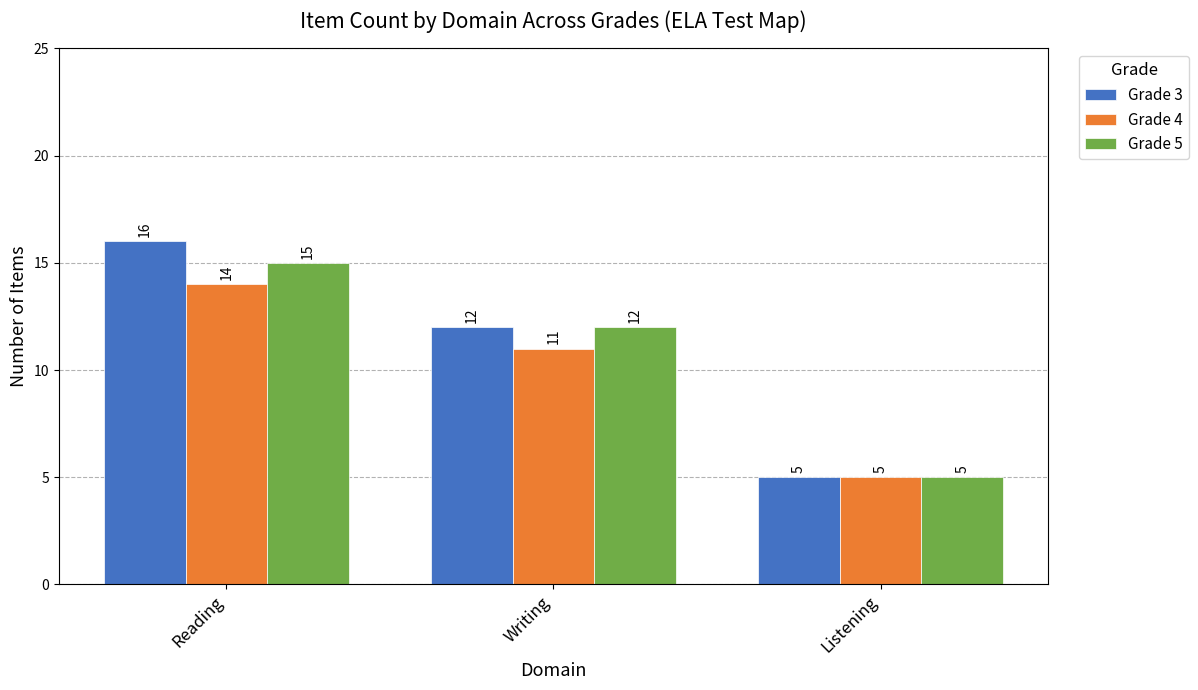

What is the greatest value displayed?

16